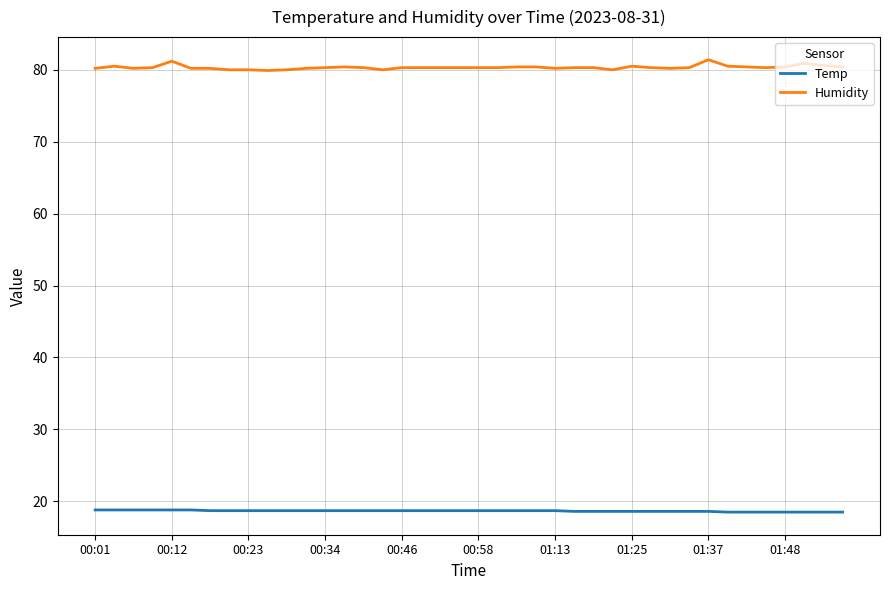

List the series in order of their peak value, lowest first.

Temp, Humidity